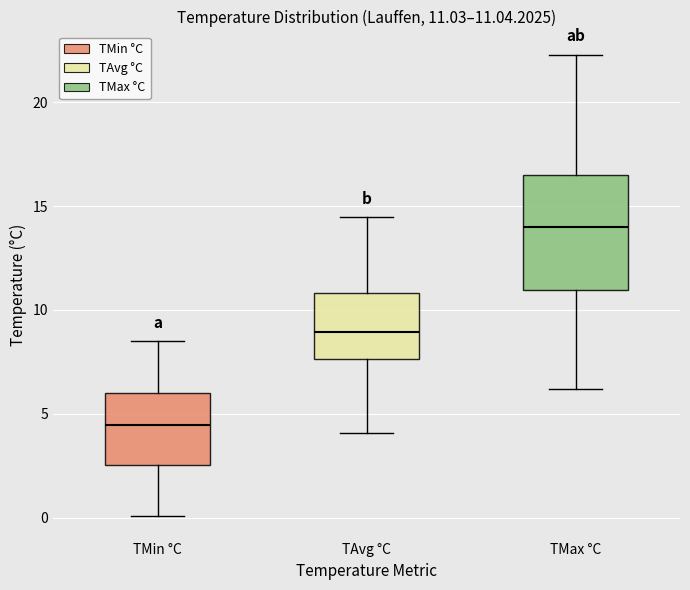

Which box has the highest median line?

TMax °C